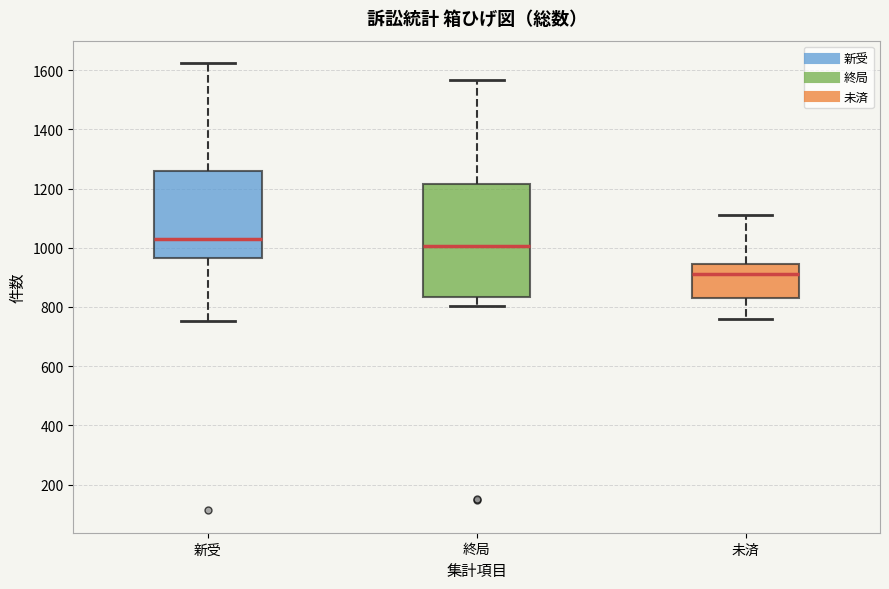

Which box is the tallest, from its lower edge to its upper edge?

終局